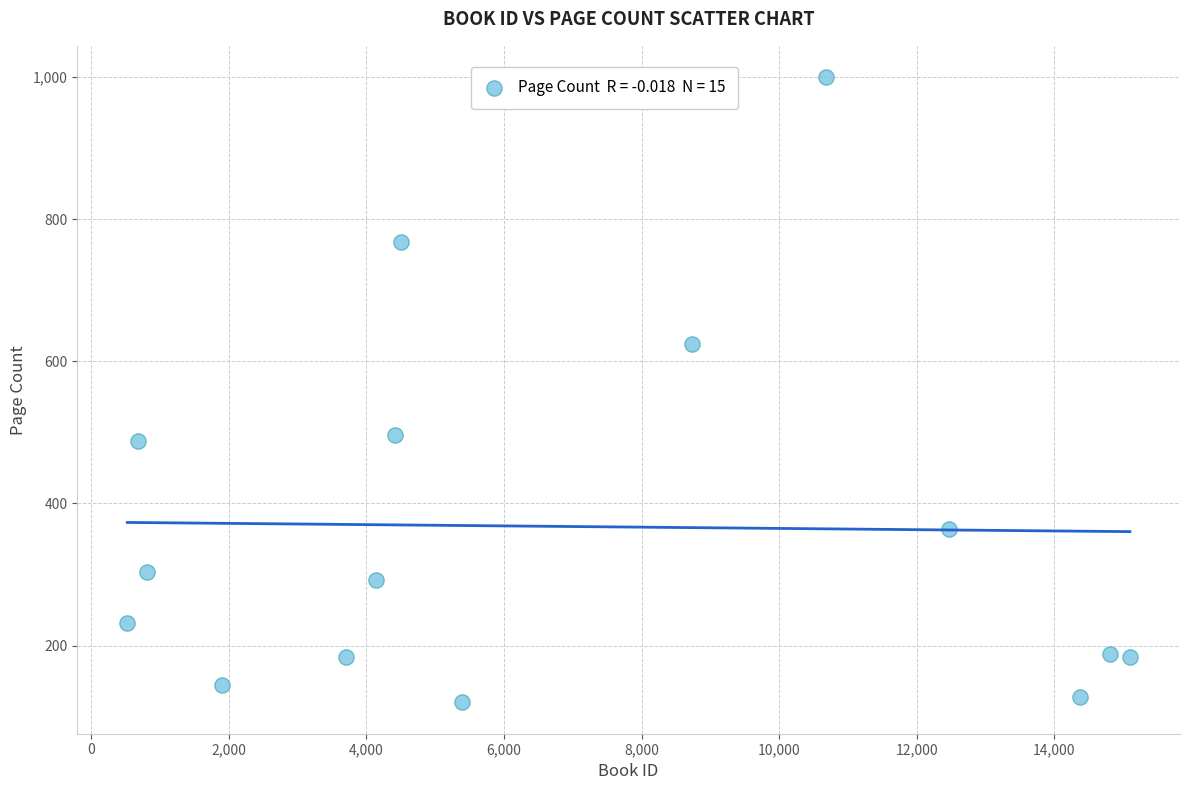

What is the range of X values (max minus min)?

14575